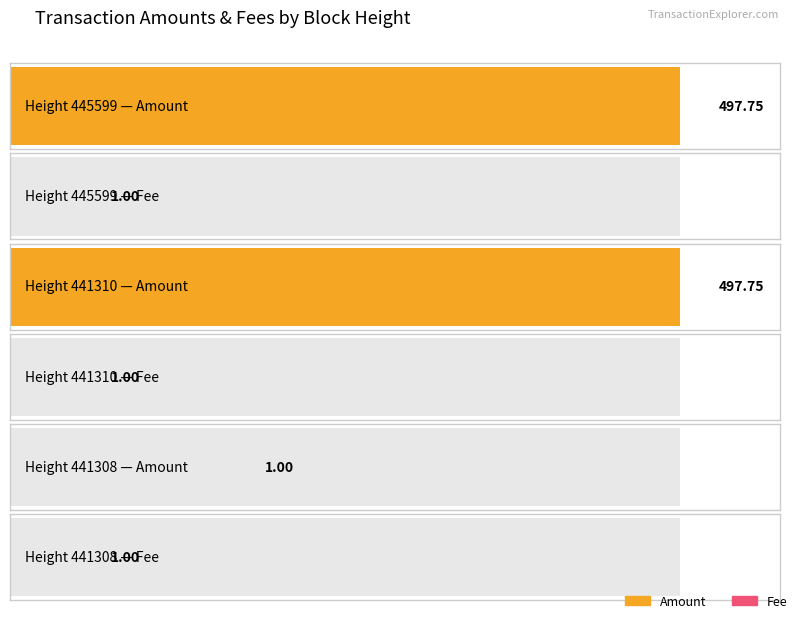

Reading left to right, what are all the values shown in this chart?

Amount: 445599=497.8	441310=497.8	441308=1.0
Fee: 445599=1.0	441310=1.0	441308=1.0